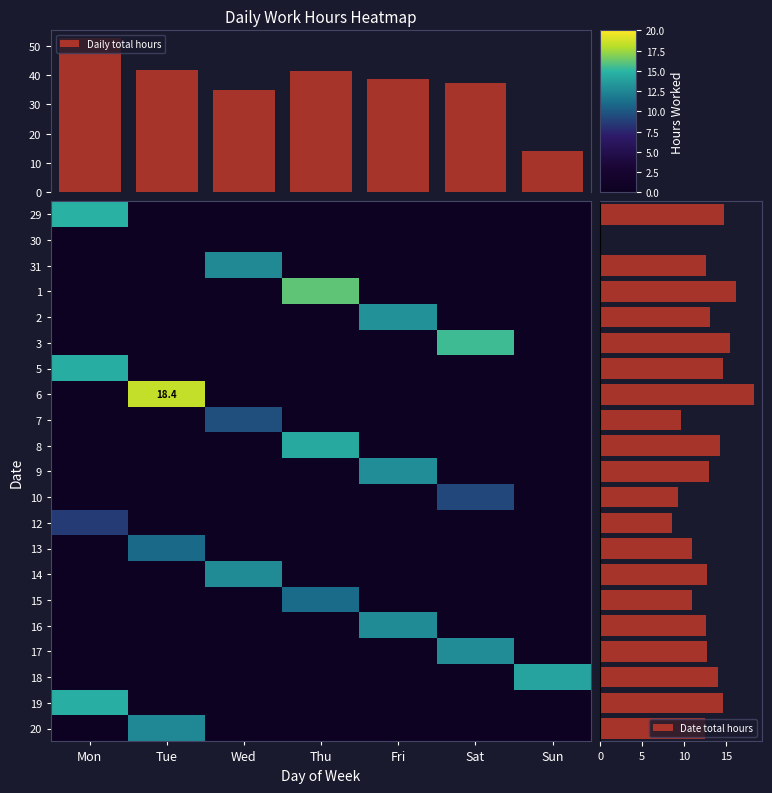

True or false: 12 has a value of -7.5 at Sun.

False